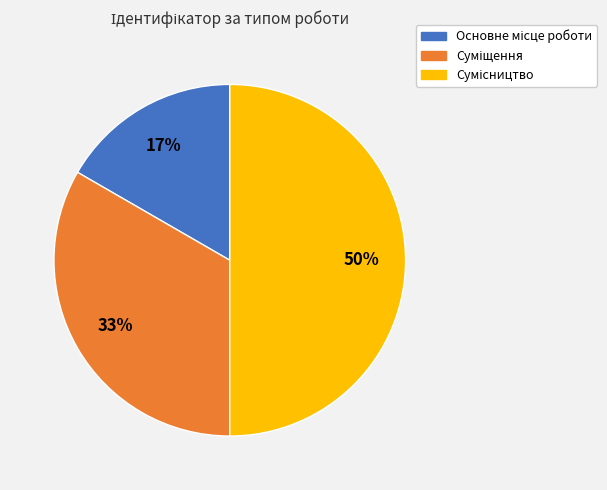

How many slices are in this pie chart?

3